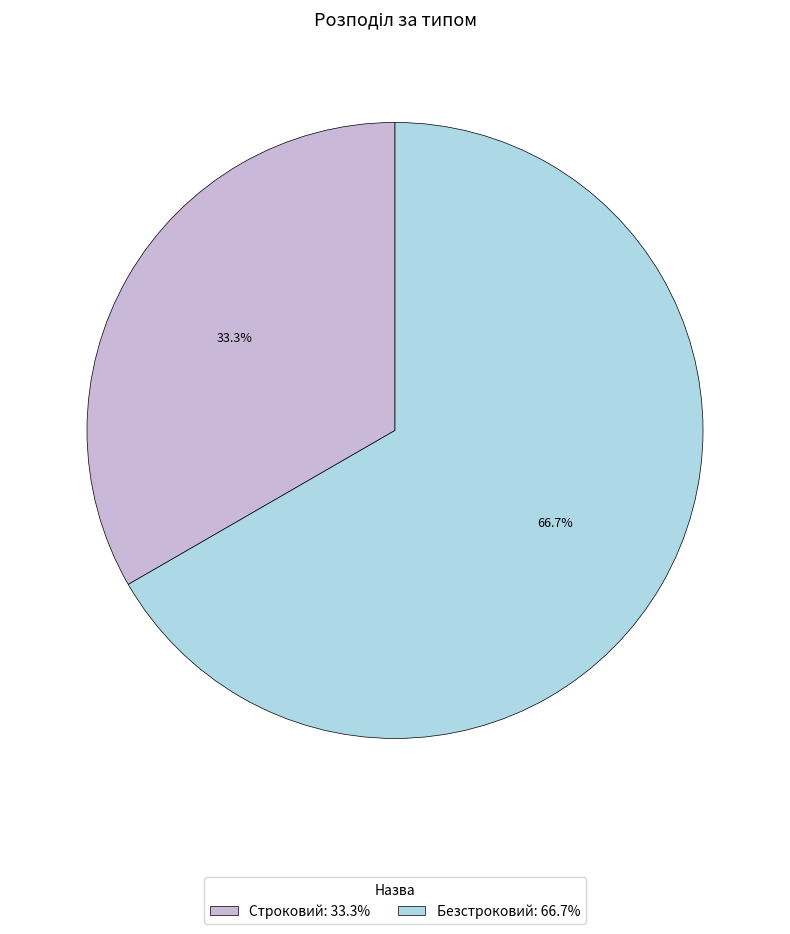

Approximately how many times larger is the value at Безстроковий compared to Строковий?

2.0